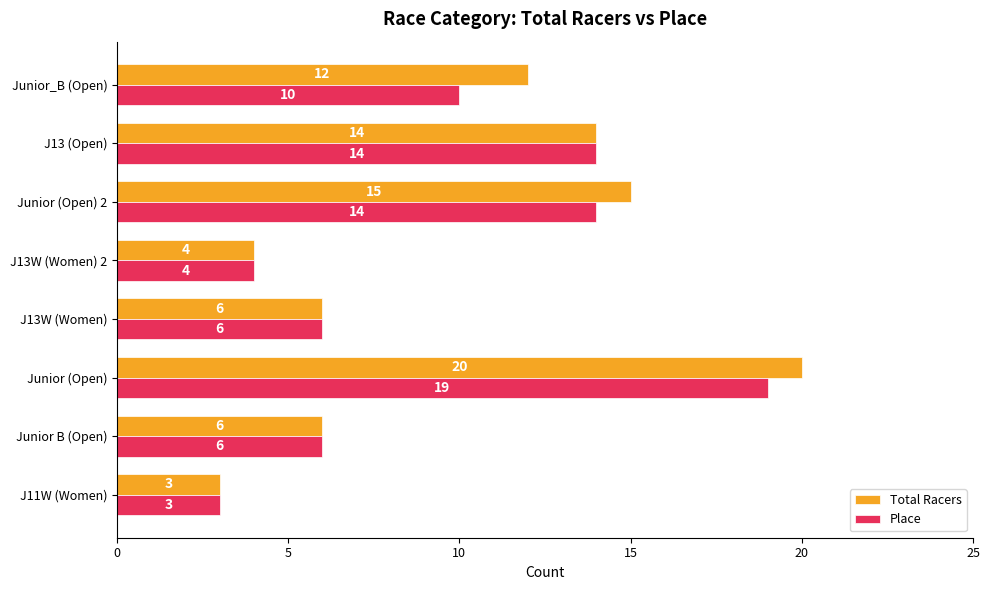

Which label corresponds to the smallest value in the chart?

J11W (Women)